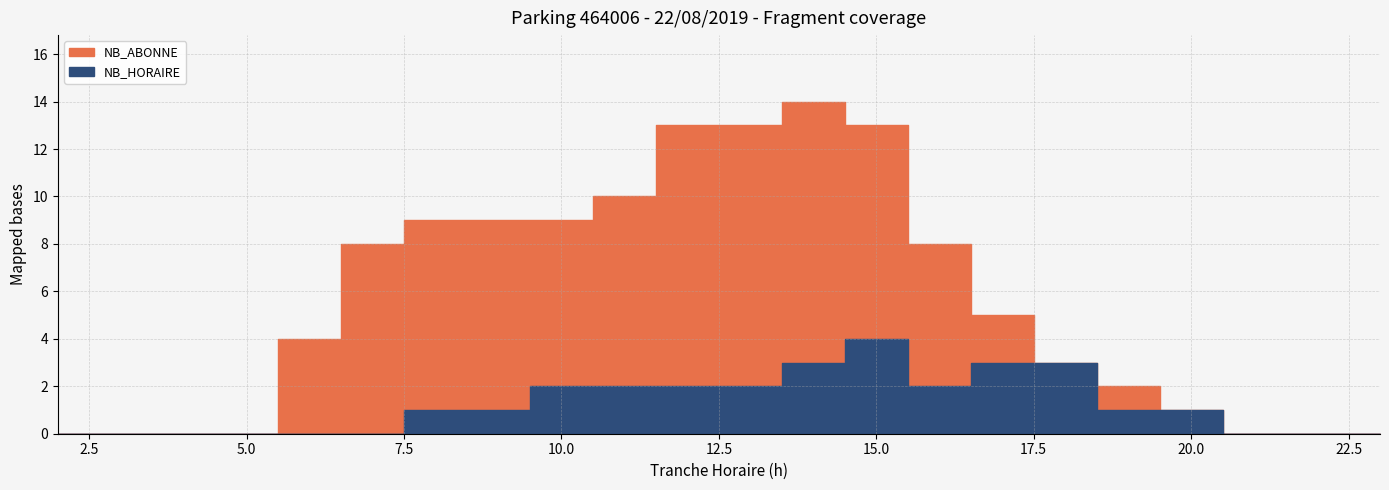

Rank the categories by NB_HORAIRE value from lowest to highest.

2, 3, 4, 5, 6, 7, 21, 22, 23, 8, 9, 19, 20, 10, 11, 12, 13, 16, 14, 17, 18, 15